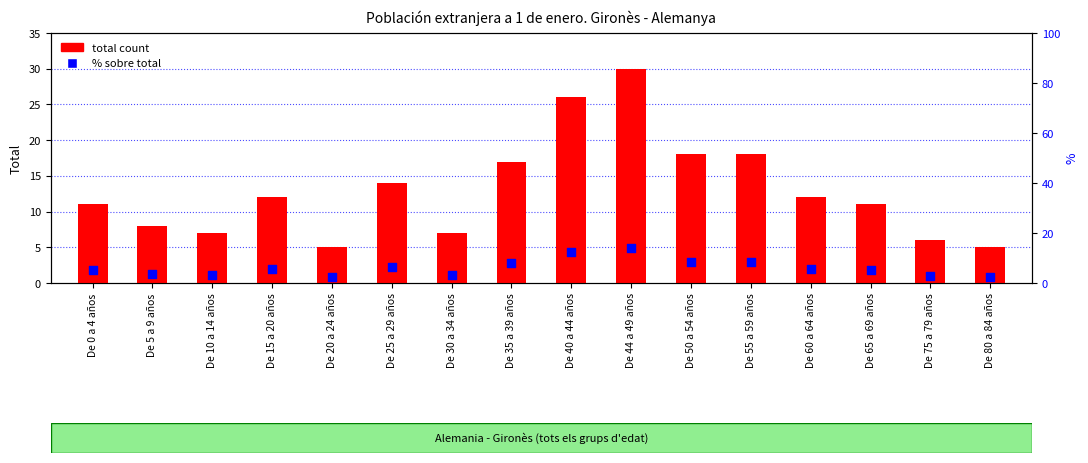

Which series has the largest Y range (max minus min)?

total count